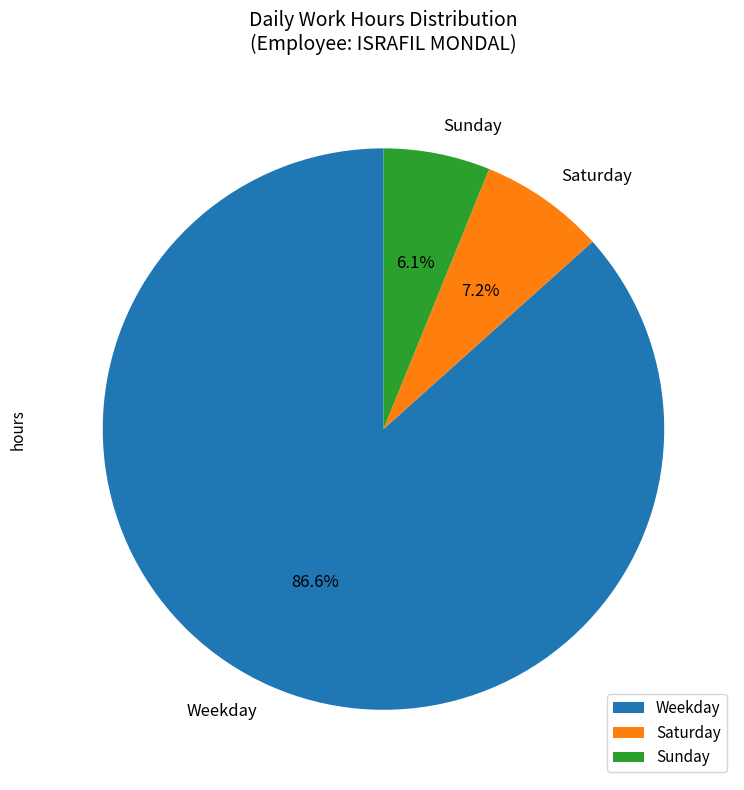

Does any single category account for the majority?

Yes